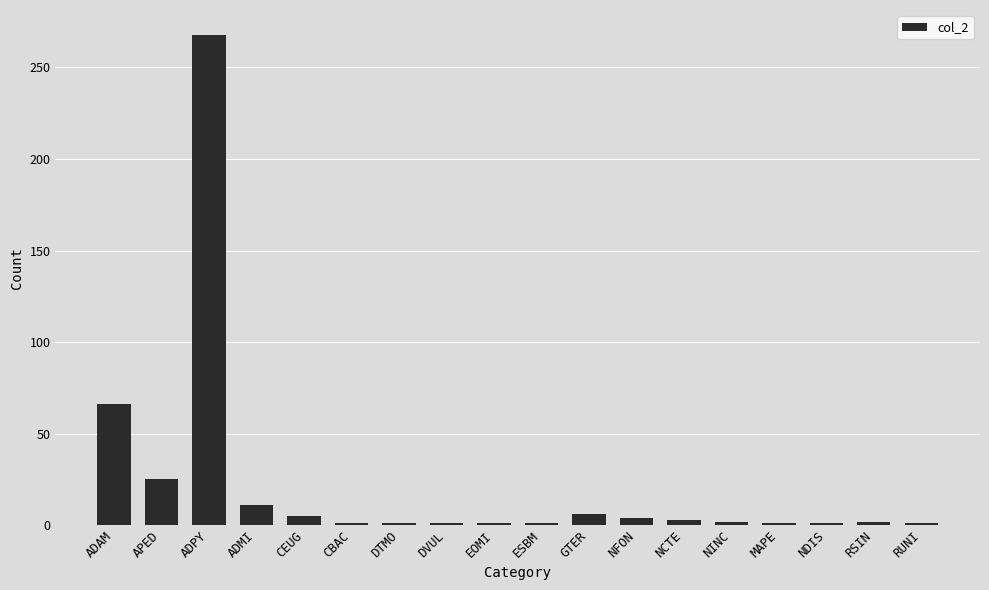

What is the change in value from ADMI to MAPE?

-10